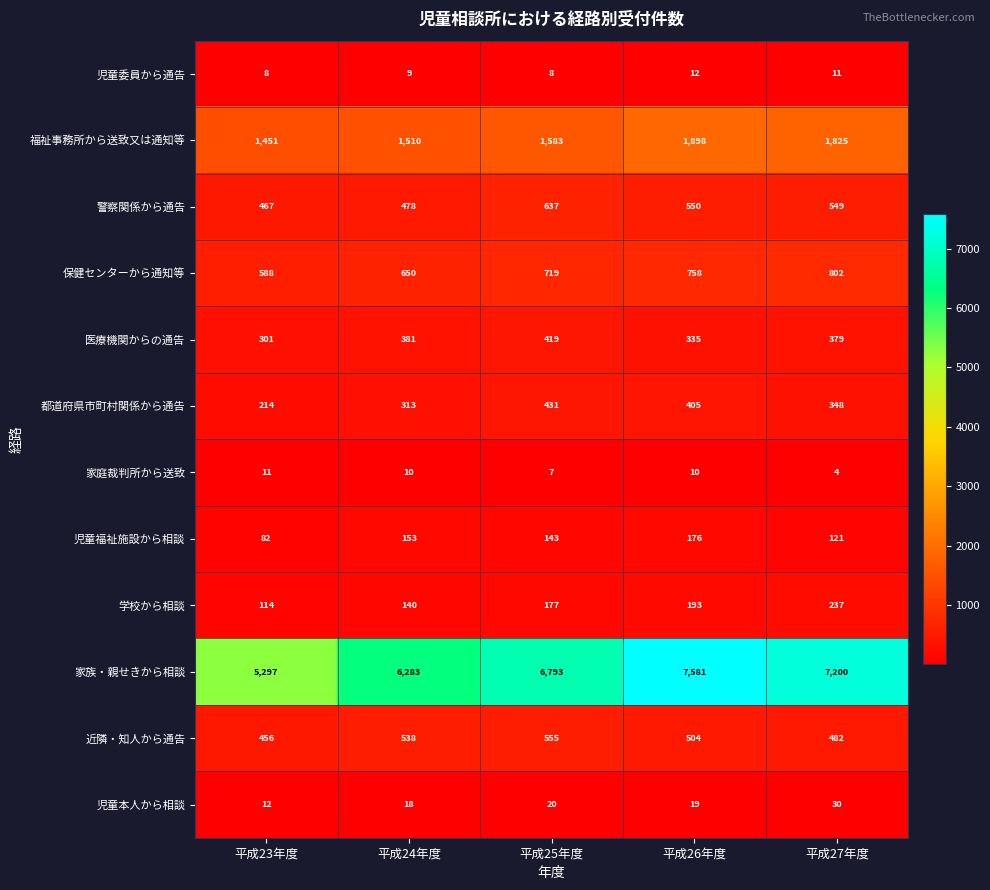

Is it true that 福祉事務所から送致又は通知等 equals 788 at 平成27年度?

False